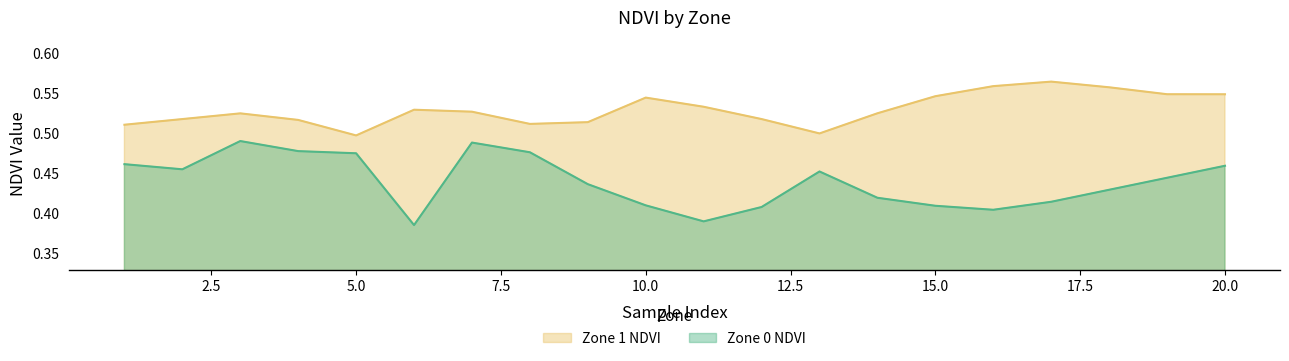

Is it true that Zone 1 NDVI equals 0.4 at 2?

False